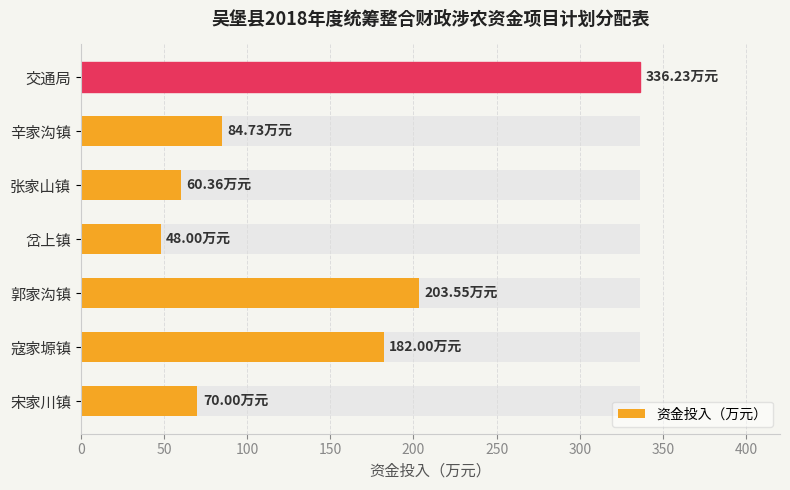

Count the number of categories in the chart.

7